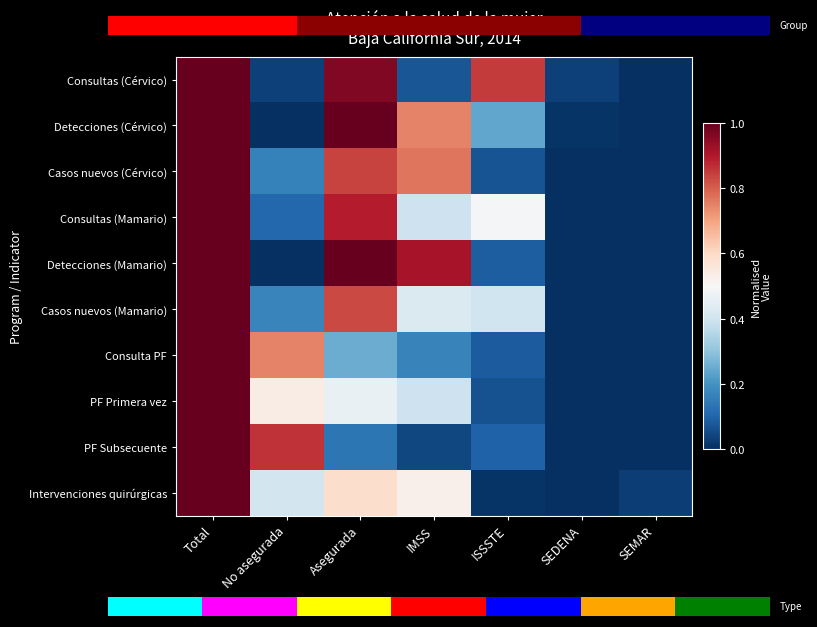

The Consultas (Cérvico) series shows 0.8 at ISSSTE. True or false?

True